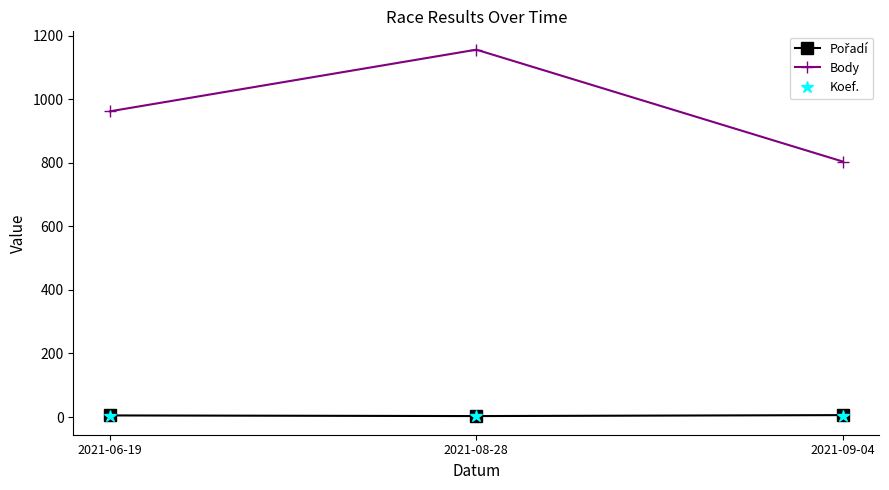

What position from the left is 2021-08-28?

2